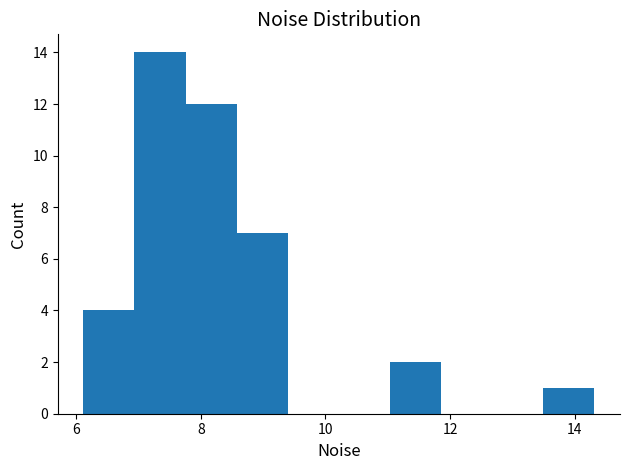

Reading left to right, list every bar in this chart as the range it spans on the x-axis followed by its height. Neither the bar edges nor the heights are printed on the chart, so give them approximately, as read against the axes.

6.2 to 7.0: 4
7.0 to 7.8: 14
7.8 to 8.6: 12
8.6 to 9.4: 7
9.4 to 10.2: 0
10.2 to 11.0: 0
11.0 to 11.8: 2
11.8 to 12.6: 0
12.6 to 13.4: 0
13.4 to 14.4: 1